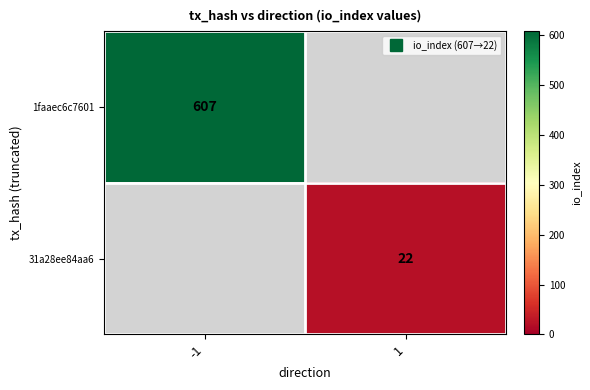

The value of 31a28ee84aa6 at -1 is -13. True or false?

False